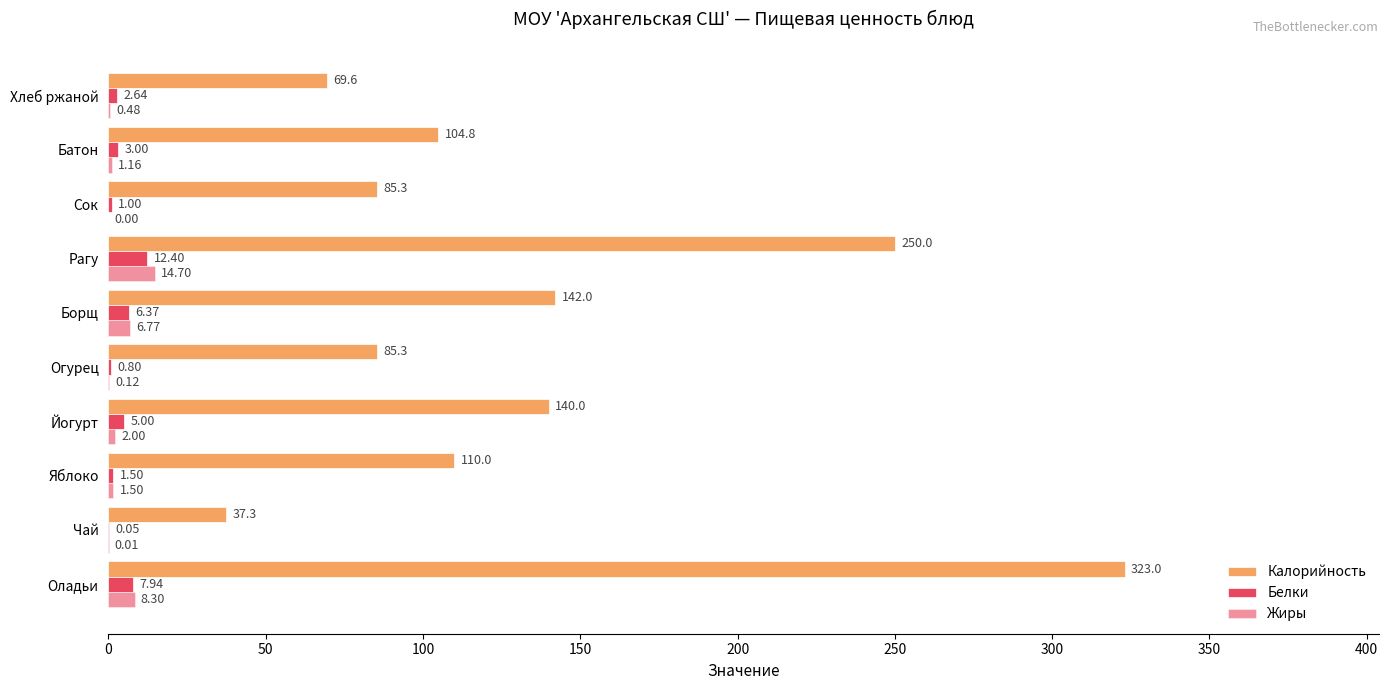

What is the difference between the second highest and second lowest values in the Калорийность series?

180.4